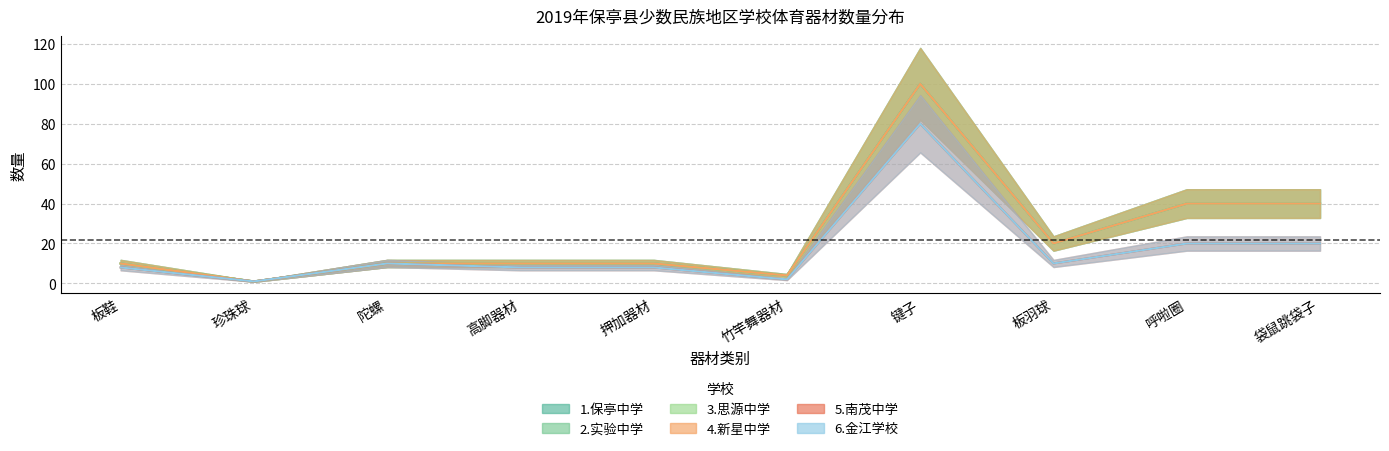

Which series changed the most between 押加器材 and 板羽球?

1.保亭中学